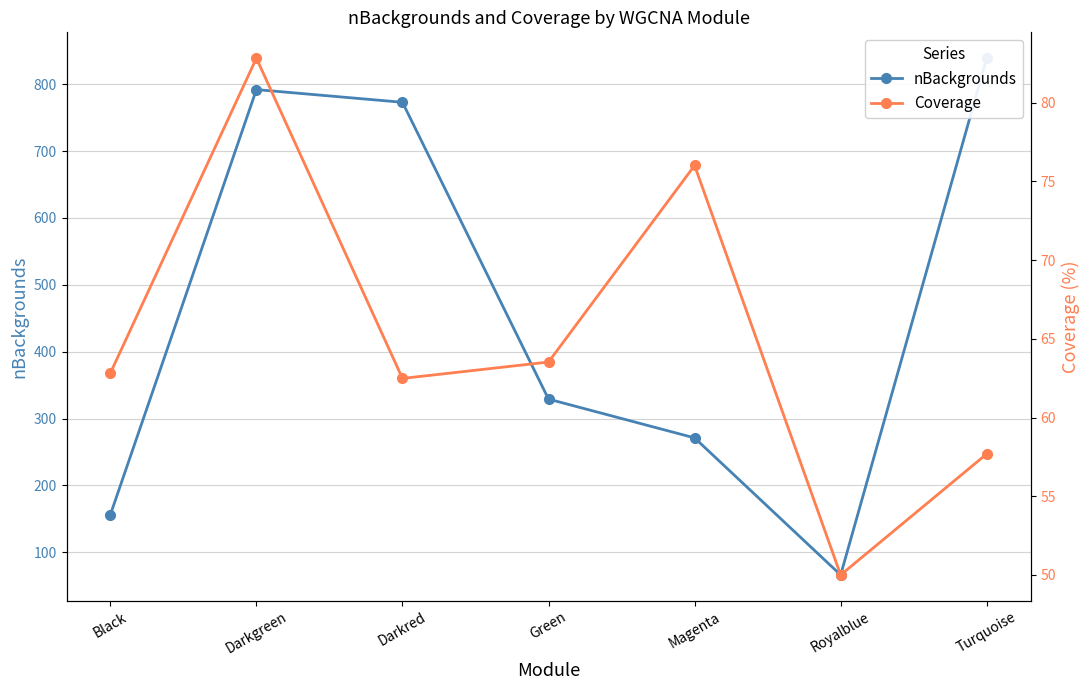

What is the label of the 6th point from the left?

Royalblue